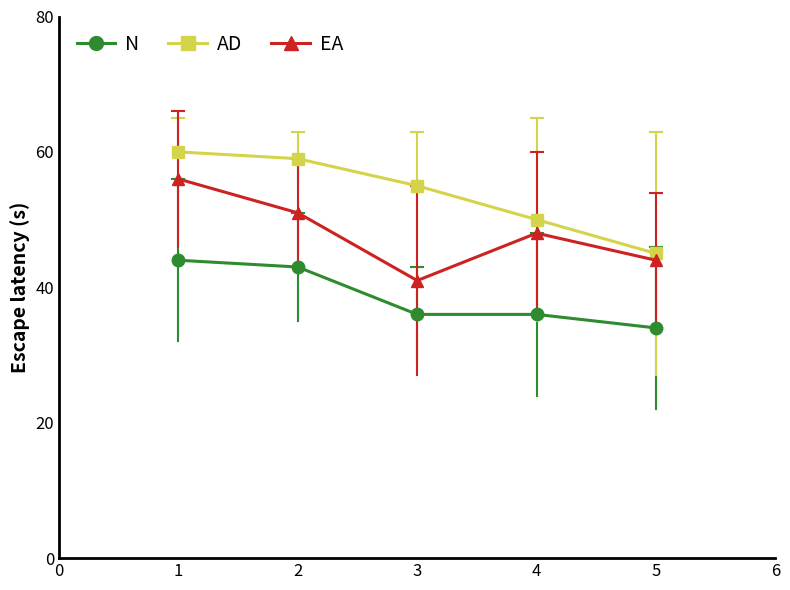

What is the difference between the second highest and minimum values in the EA series?

10